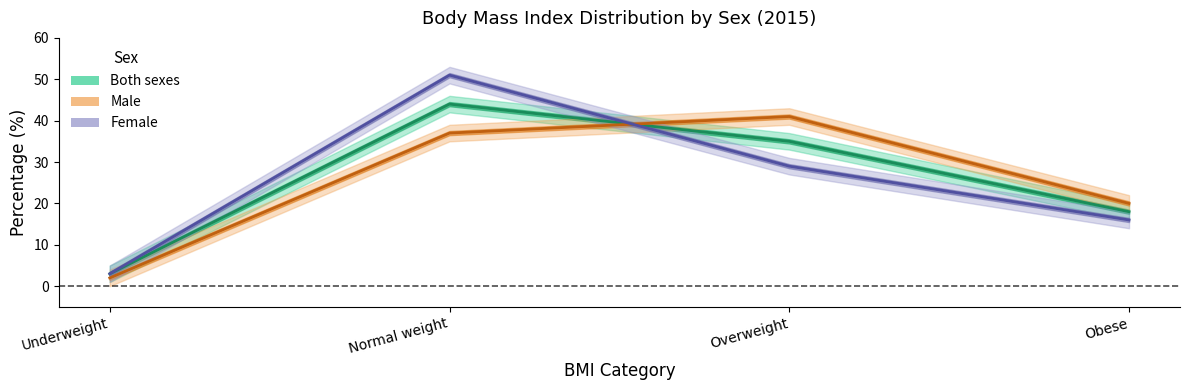

What are all the series names shown in the legend?

Male, Female, Both sexes